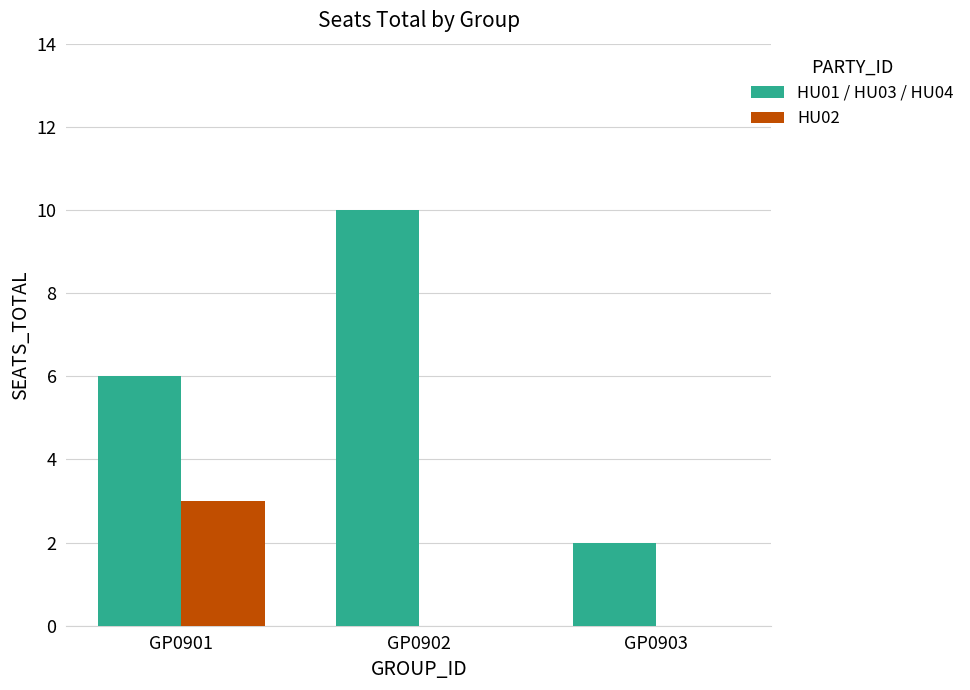

What are all the series names shown in the legend?

HU01 / HU03 / HU04, HU02